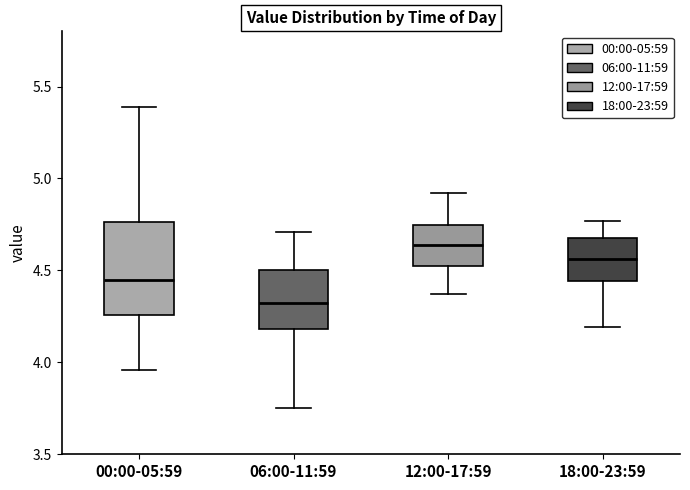

Where does the upper whisker of the box for 18:00-23:59 end on the y-axis? The values are not printed on the chart, so give them approximately, as read against the axis.

4.75